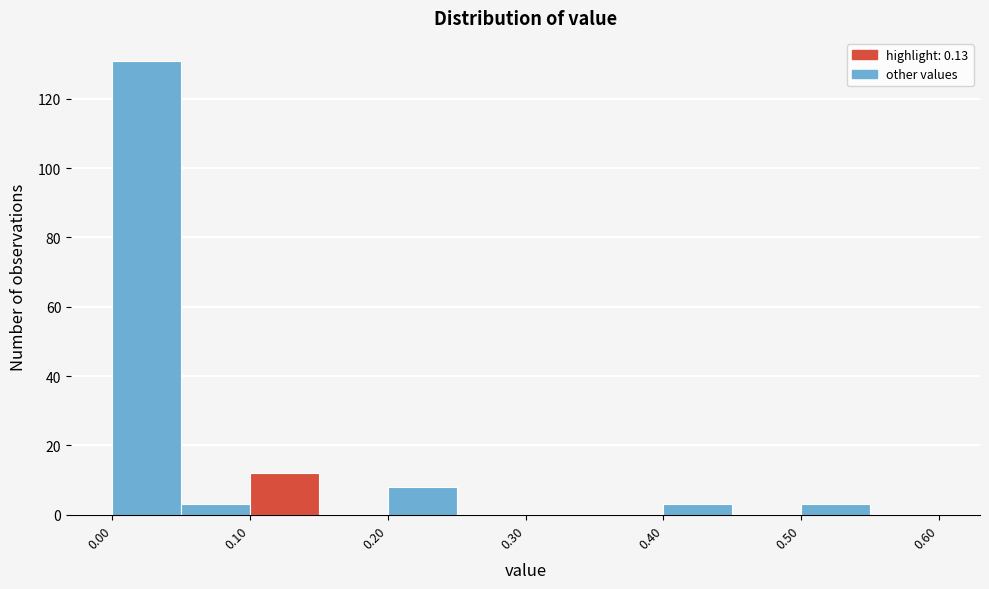

What is the height of the bar covering 0.00 to 0.05 on the x-axis? The values are not printed on the chart, so give them approximately, as read against the axis.

132